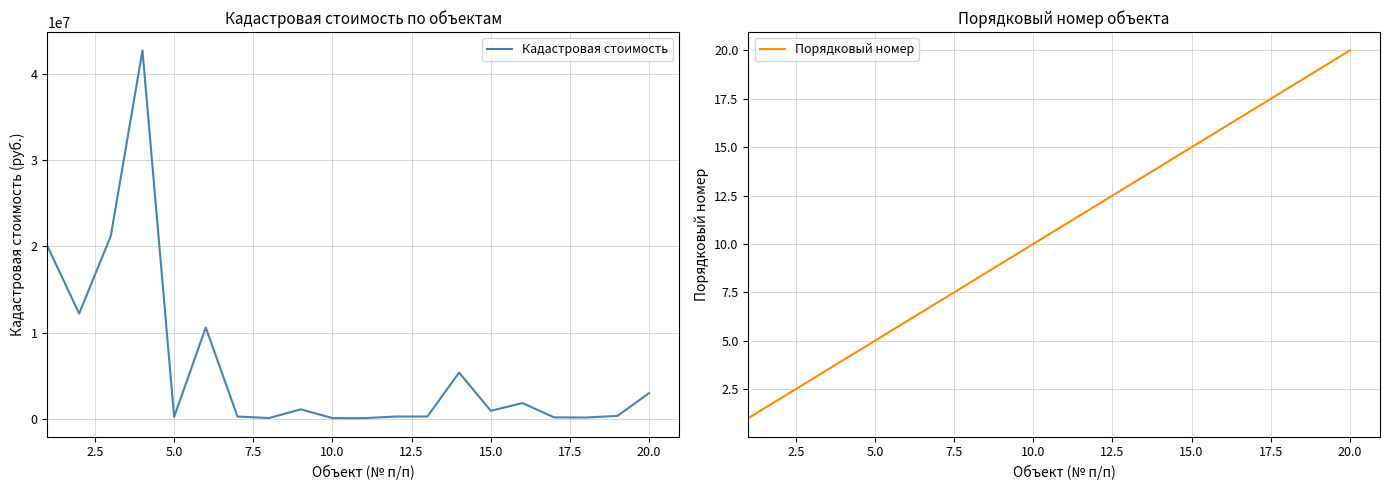

How many data points does each series have?

20